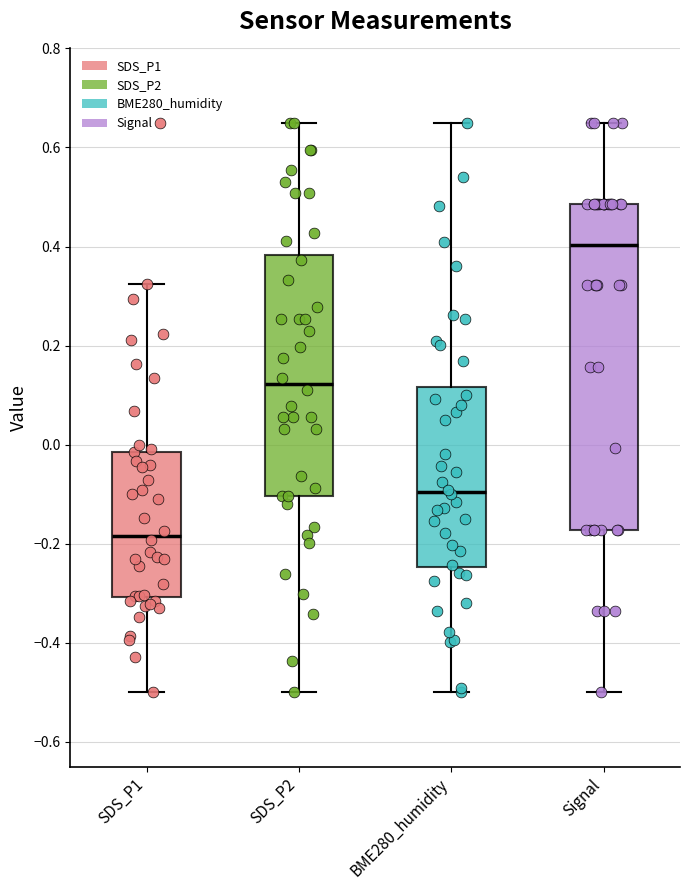

Reading left to right, transcribe this box plot: for each box, give where its median line is, the range the box spans, and where its two whiskers end, as read against the y-axis. The values are not printed on the chart, so give them approximately, as read against the axis.

SDS_P1: median -0.18, box -0.30 to -0.02, whiskers -0.50 to 0.32
SDS_P2: median 0.12, box -0.10 to 0.38, whiskers -0.50 to 0.66
BME280_humidity: median -0.10, box -0.24 to 0.12, whiskers -0.50 to 0.66
Signal: median 0.40, box -0.18 to 0.48, whiskers -0.50 to 0.66